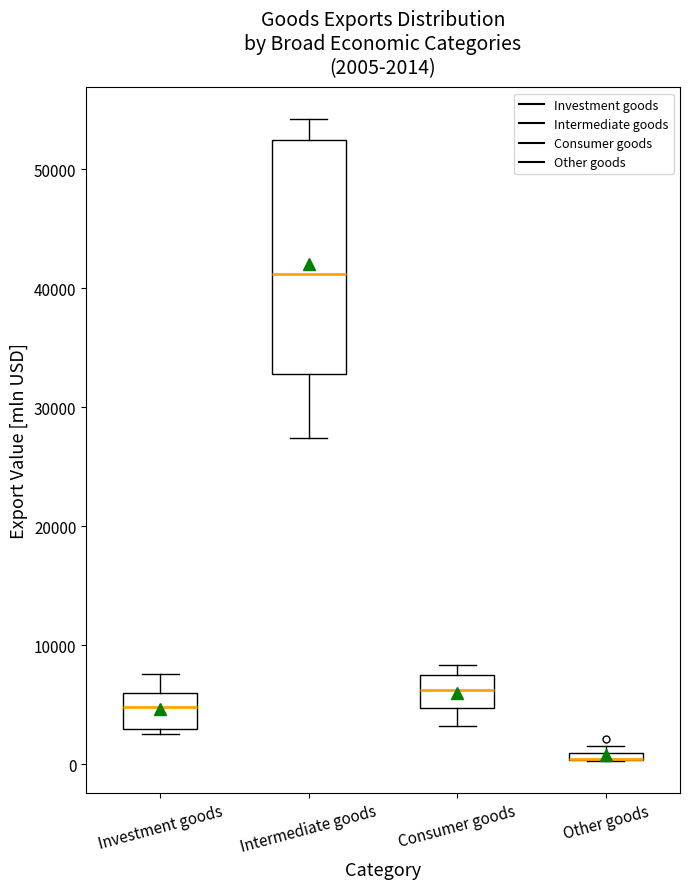

Comparing the boxes themselves (not the whiskers), which one is the tallest?

Intermediate goods